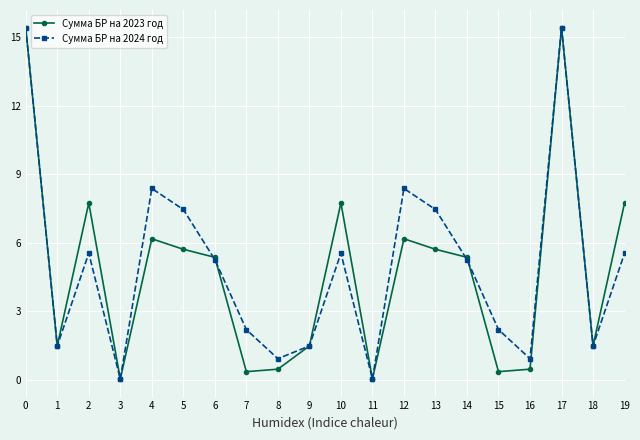

What is the value of the Сумма БР на 2023 год point at the 15th from the left?

5.4